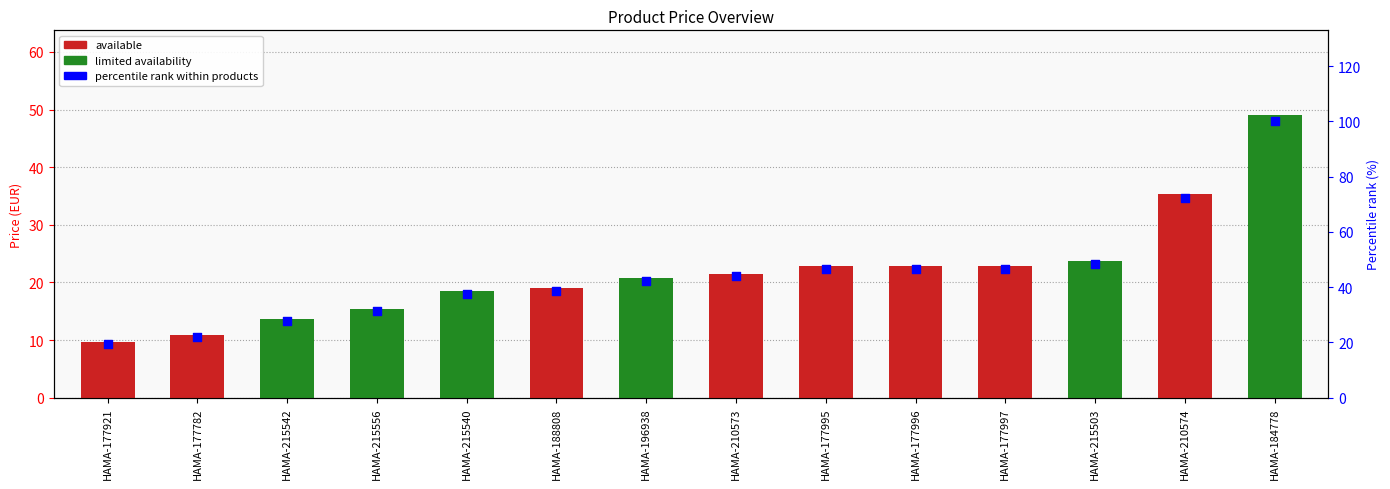

What is the total value across all series at HAMA-210573?

65.4